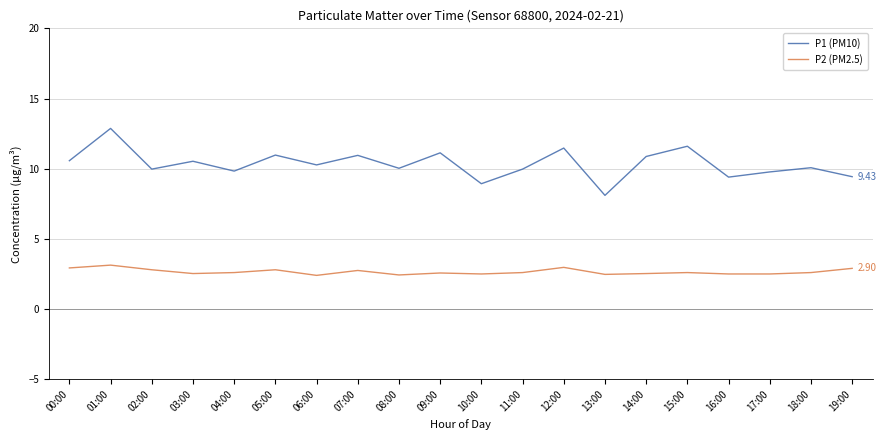

What is the difference between the maximum and minimum values in the P1 (PM10) series?

4.8